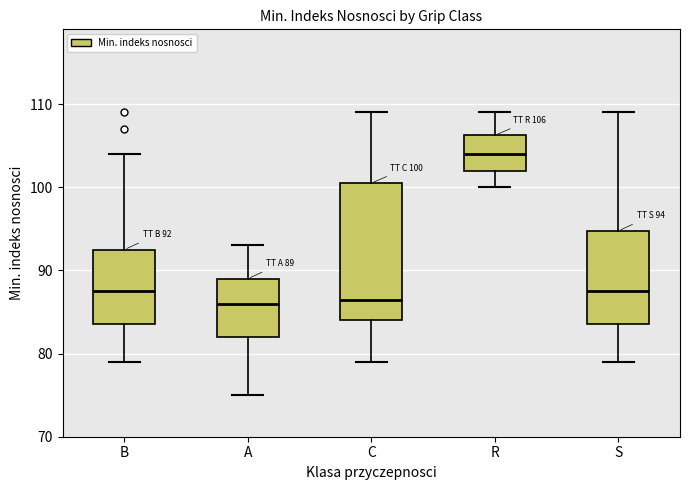

Comparing the boxes themselves (not the whiskers), which one is the tallest?

C